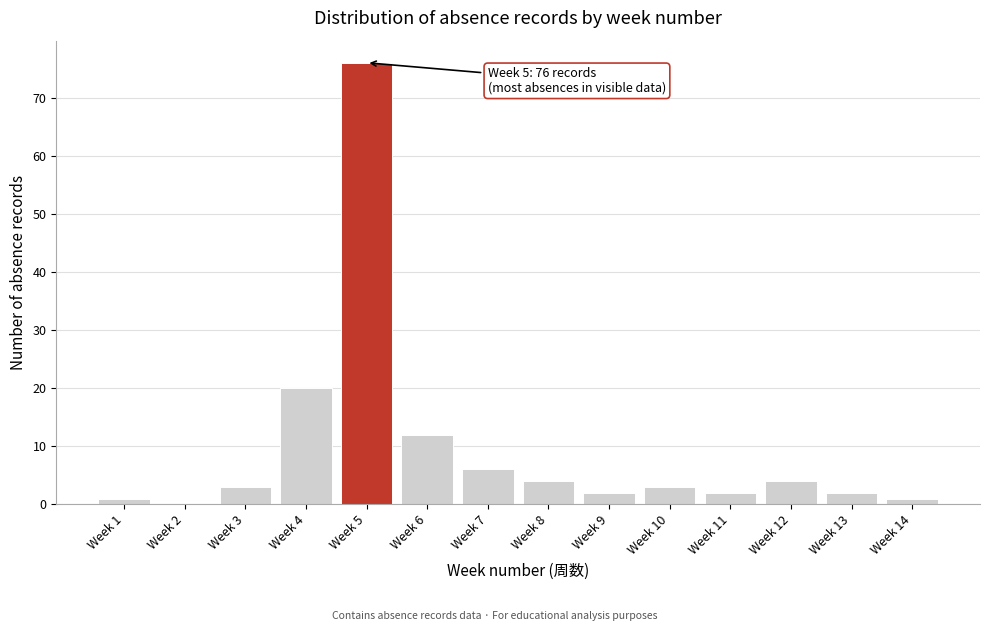

Reading right to left, transcribe all the data shown in this chart.

Week 14=1	Week 13=2	Week 12=4	Week 11=2	Week 10=3	Week 9=2	Week 8=4	Week 7=6	Week 6=12	Week 5=76	Week 4=20	Week 3=3	Week 2=0	Week 1=1